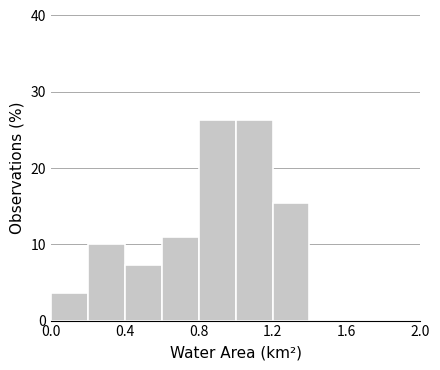

Reading left to right, list every bar in this chart as the range it spans on the x-axis followed by its height. The values are not printed on the chart, so give them approximately, as read against the axis.

0.0 to 0.2: 4
0.2 to 0.4: 10
0.4 to 0.6: 7
0.6 to 0.8: 11
0.8 to 1.0: 26
1.0 to 1.2: 26
1.2 to 1.4: 15
1.4 to 1.6: 0
1.6 to 1.8: 0
1.8 to 2.0: 0